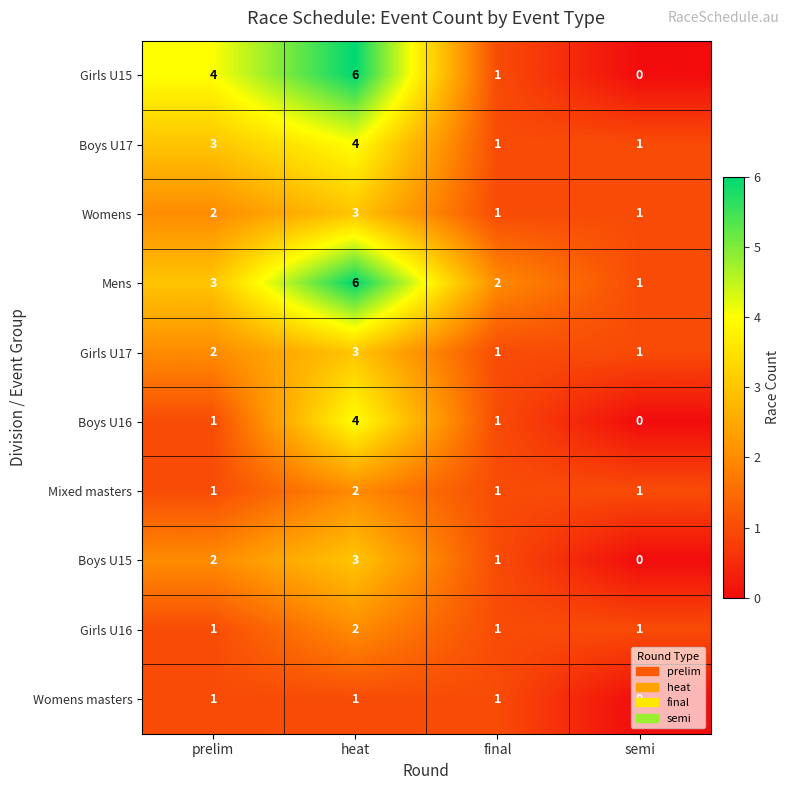

Which series has the largest range (max minus min)?

Girls U15